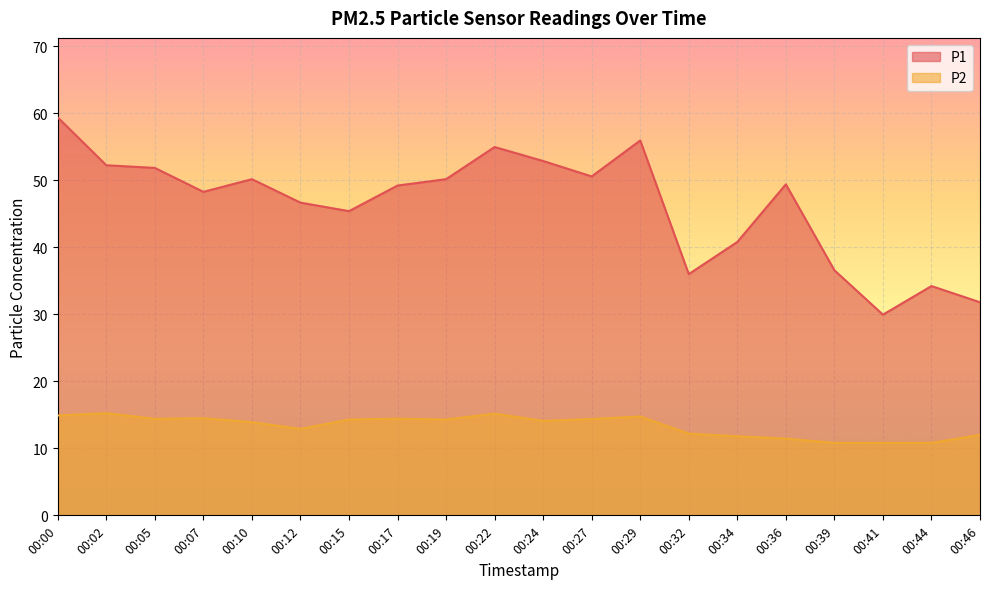

What are all the series names shown in the legend?

P1, P2